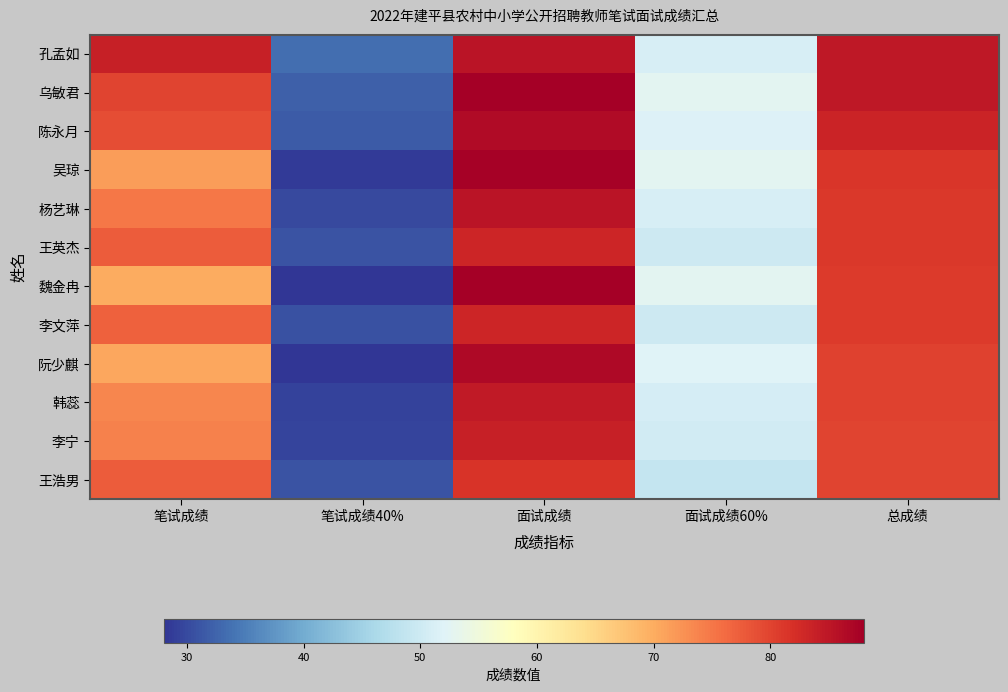

Which has a higher value, 笔试成绩 or 面试成绩?

面试成绩